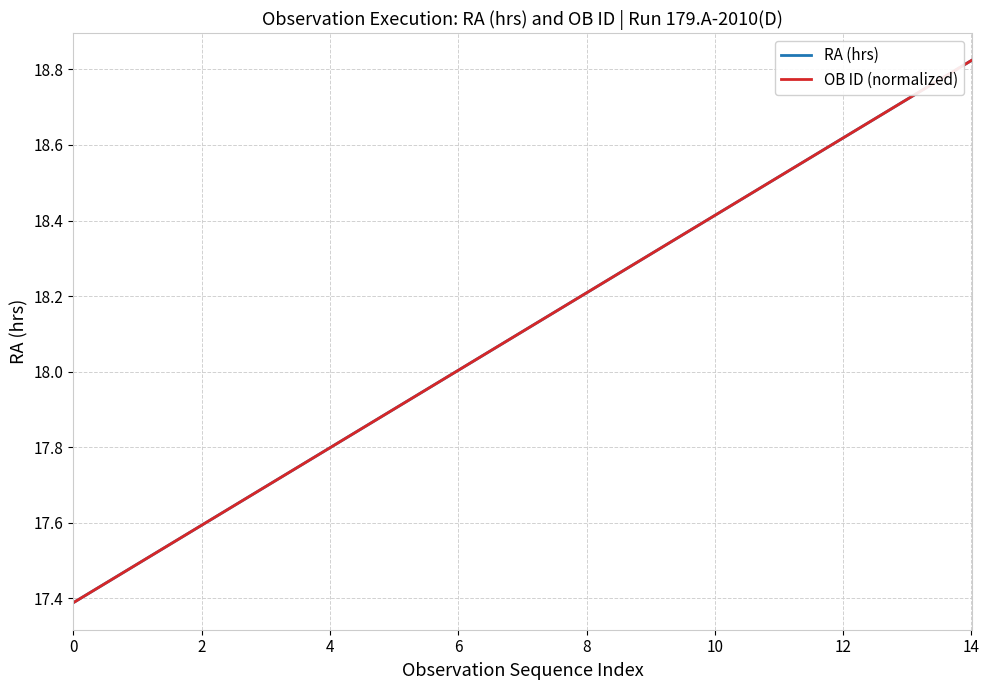

List the series in order of their peak value, highest first.

RA (hrs), OB ID (normalized)